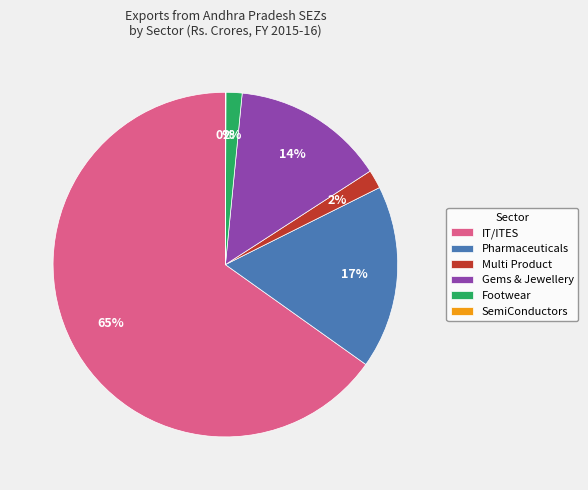

Is it true that Footwear is 9% of the pie?

False